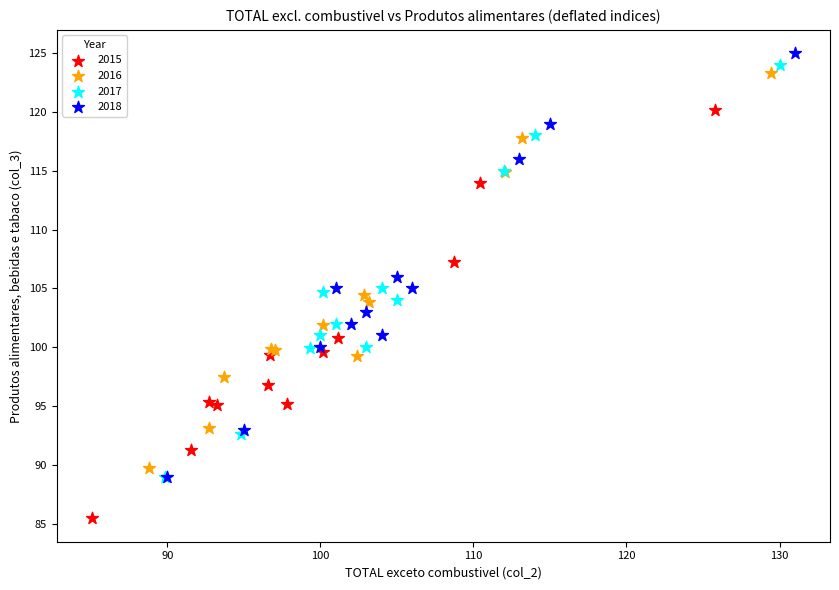

Which series contains the lowest Y value?

2015